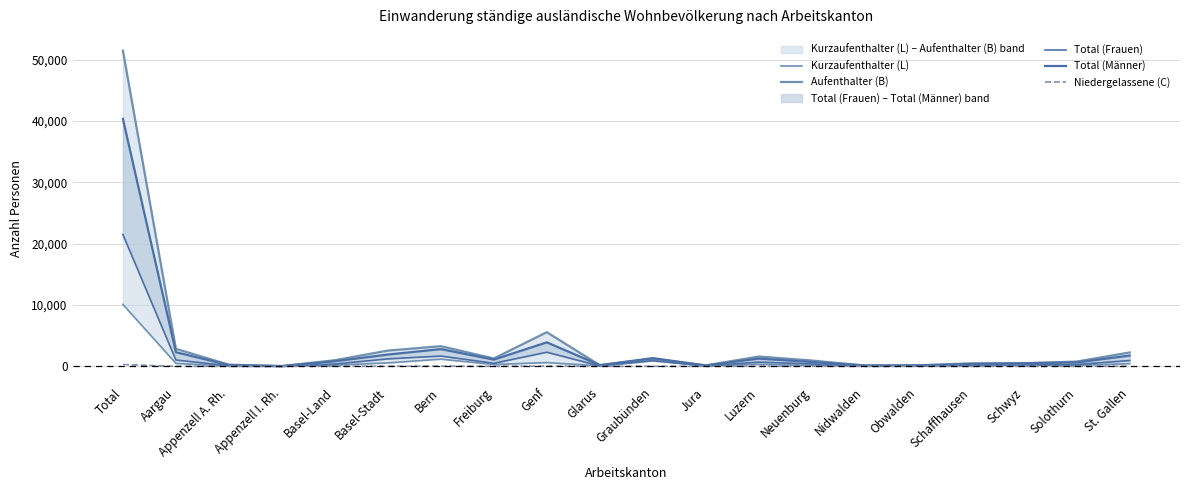

What is the label of the 2nd point from the left?

Aargau